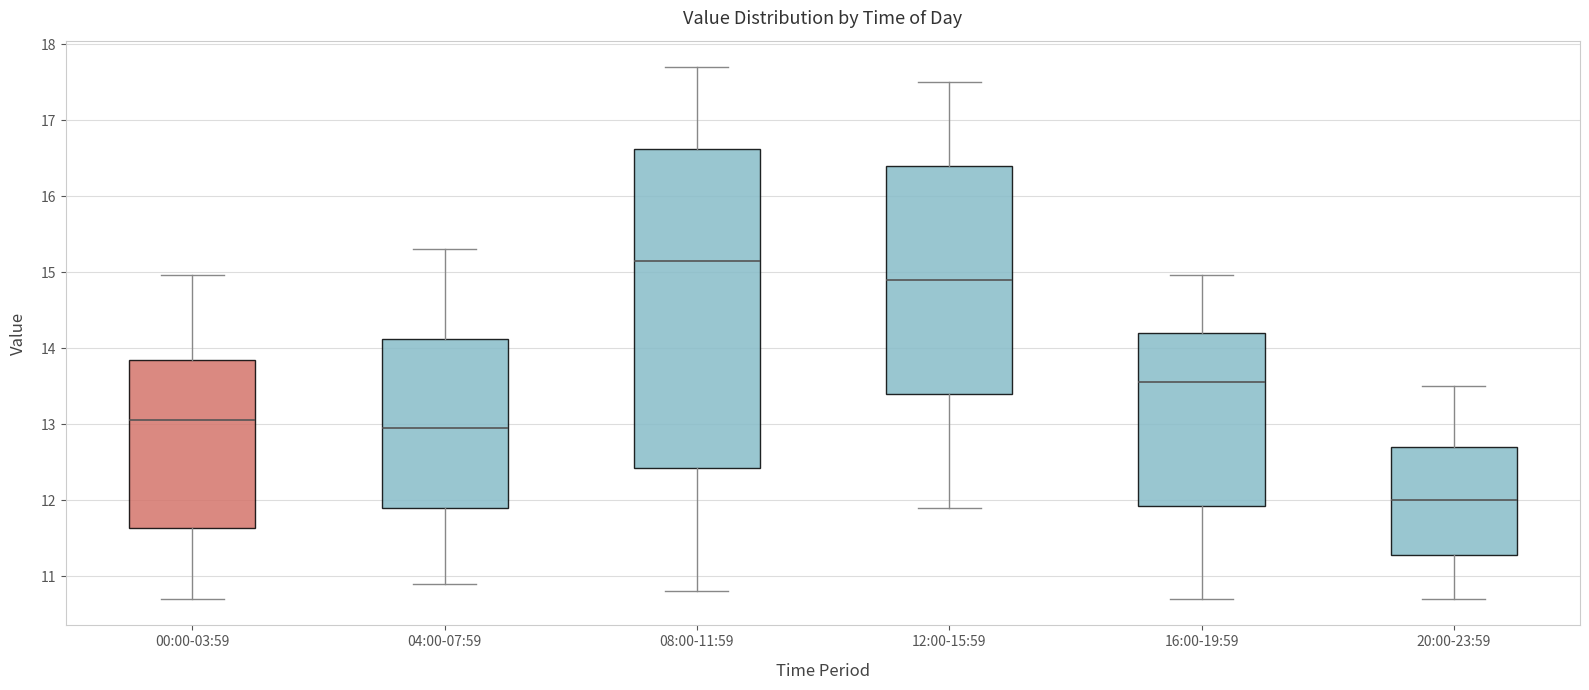

Reading left to right, transcribe this box plot: for each box, give where its median line is, the range the box spans, and where its two whiskers end, as read against the y-axis. The values are not printed on the chart, so give them approximately, as read against the axis.

00:00-03:59: median 13.1, box 11.6 to 13.8, whiskers 10.7 to 15.0
04:00-07:59: median 13.0, box 11.9 to 14.1, whiskers 10.9 to 15.3
08:00-11:59: median 15.2, box 12.4 to 16.6, whiskers 10.8 to 17.7
12:00-15:59: median 14.9, box 13.4 to 16.4, whiskers 11.9 to 17.5
16:00-19:59: median 13.6, box 11.9 to 14.2, whiskers 10.7 to 15.0
20:00-23:59: median 12.0, box 11.3 to 12.7, whiskers 10.7 to 13.5